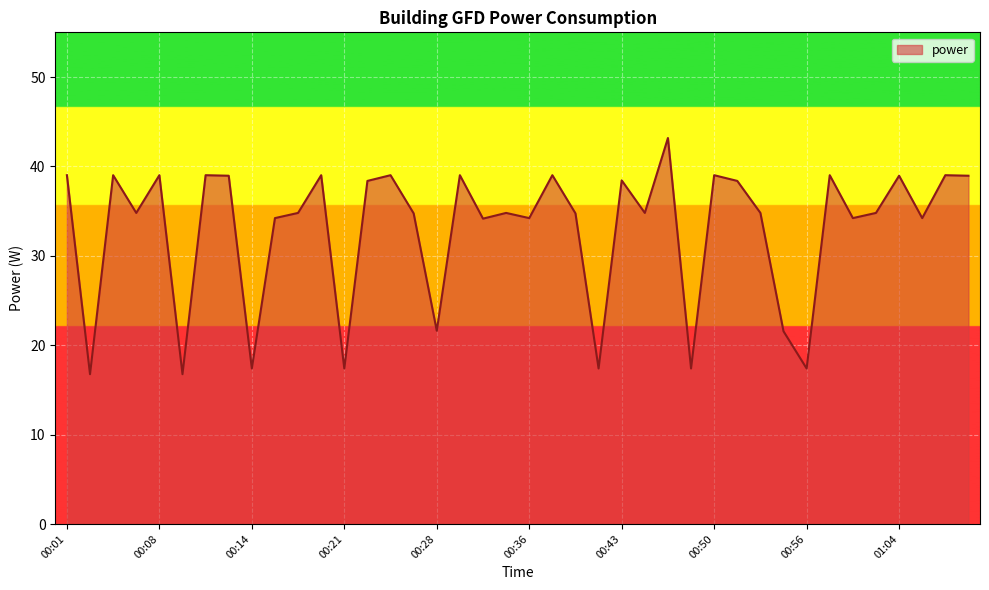

What is the sum of all values?

1317.5